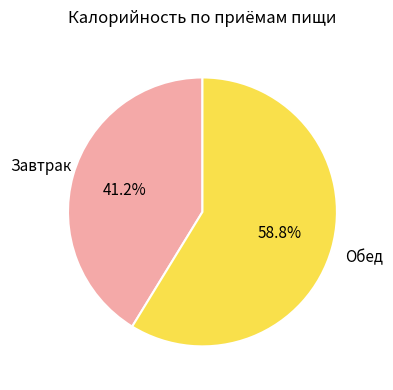

Does Завтрак represent more than half of the total?

No